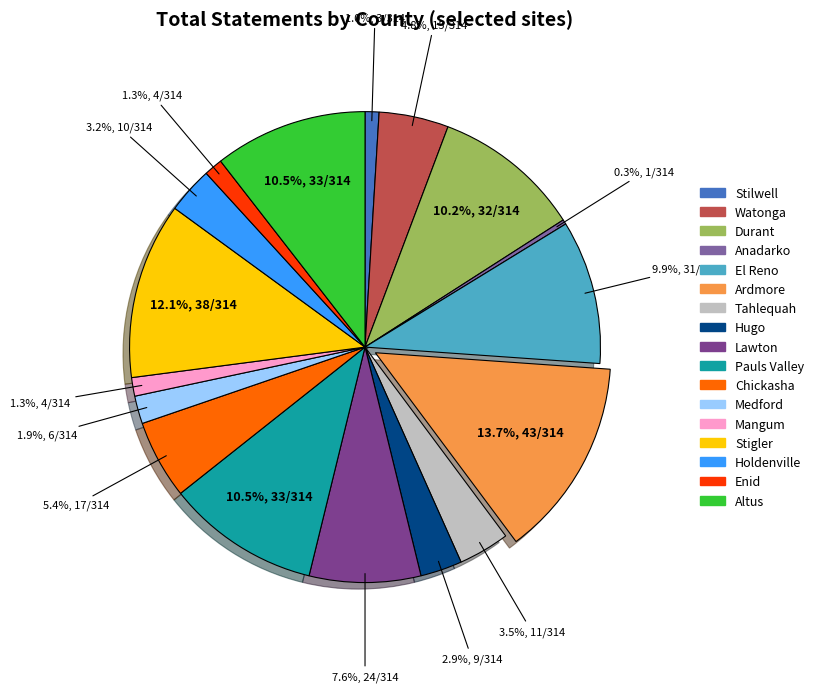

Is there any slice that represents more than half of the pie?

No